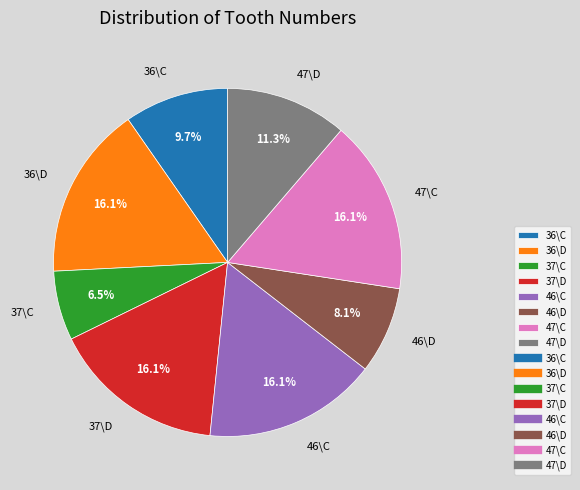

To the nearest percent, what is the combined percentage of 47\C and 47\D?

27%